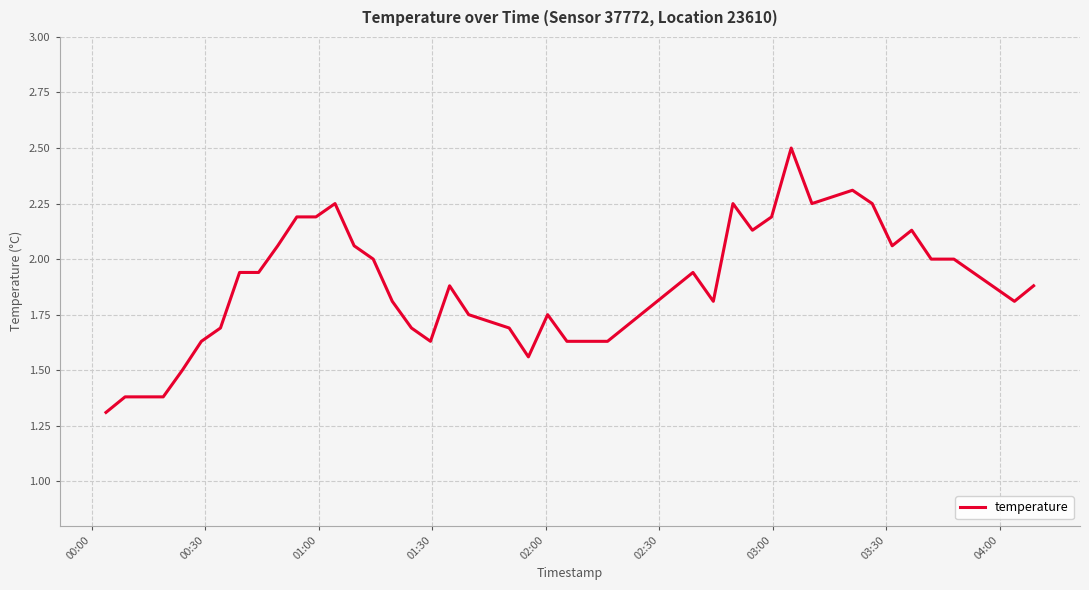

Does the chart have visible grid lines?

Yes